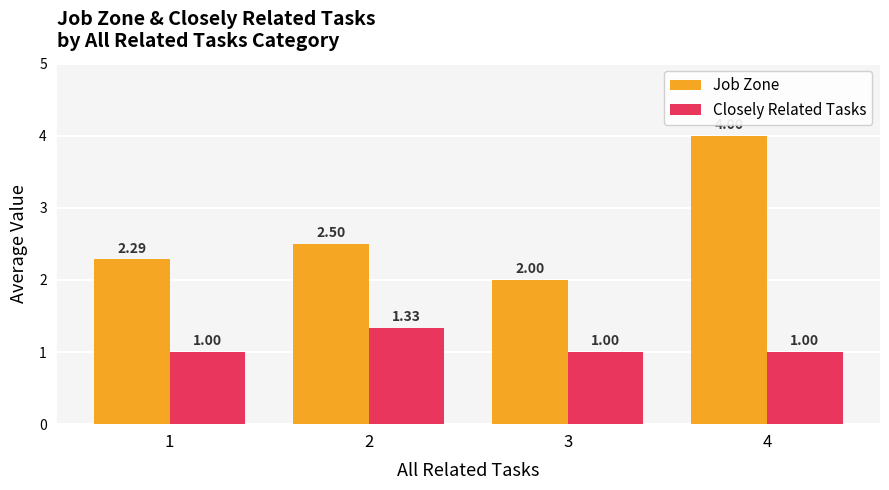

Rank the series at 1 from highest to lowest value.

Job Zone, Closely Related Tasks